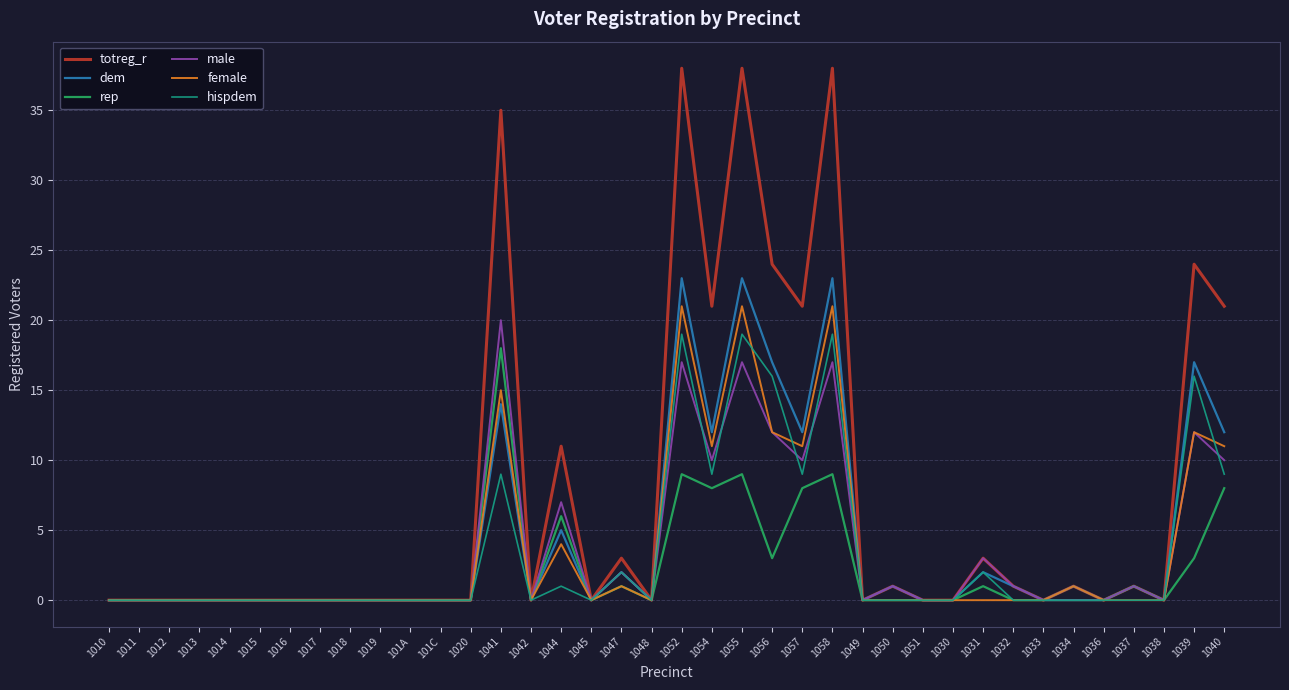

True or false: dem has more than 1 points higher than both neighbors.

True